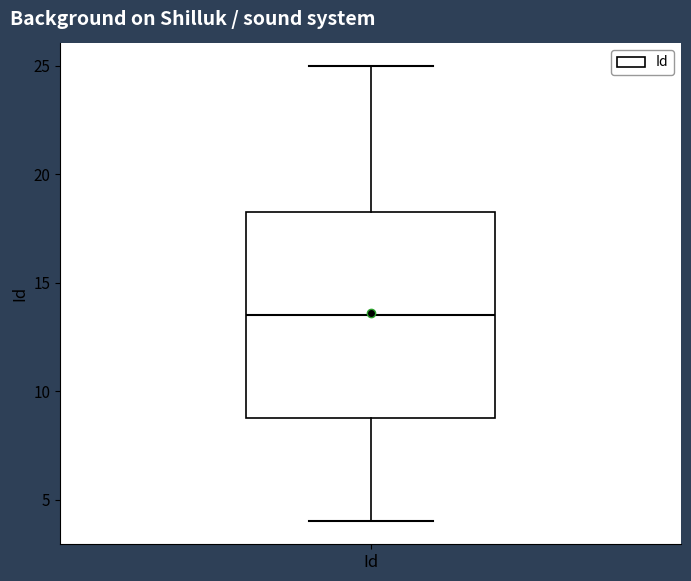

Read this box plot against the y-axis: the position of the median line, the range covered by the box, and the ends of both whiskers. The values are not printed on the chart, so give them approximately, as read against the axis.

median 13.5, box 9.0 to 18.5, whiskers 4.0 to 25.0